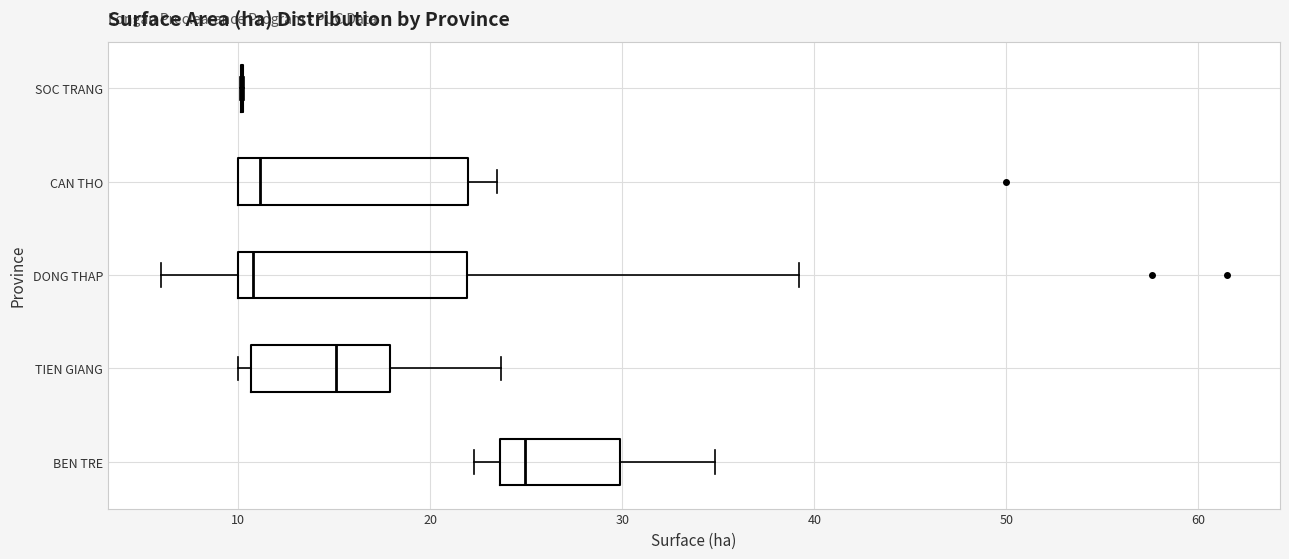

Reading bottom to top, read every box against the x-axis: the position of its median line, the range the box covers, and the ends of its whiskers. The values are not printed on the chart, so give them approximately, as read against the axis.

BEN TRE: median 25, box 24 to 30, whiskers 22 to 35
TIEN GIANG: median 15, box 11 to 18, whiskers 10 to 24
DONG THAP: median 11, box 10 to 22, whiskers 6 to 39
CAN THO: median 11, box 10 to 22, whiskers 10 to 24
SOC TRANG: box collapsed to a line at 10, whiskers 10 to 10